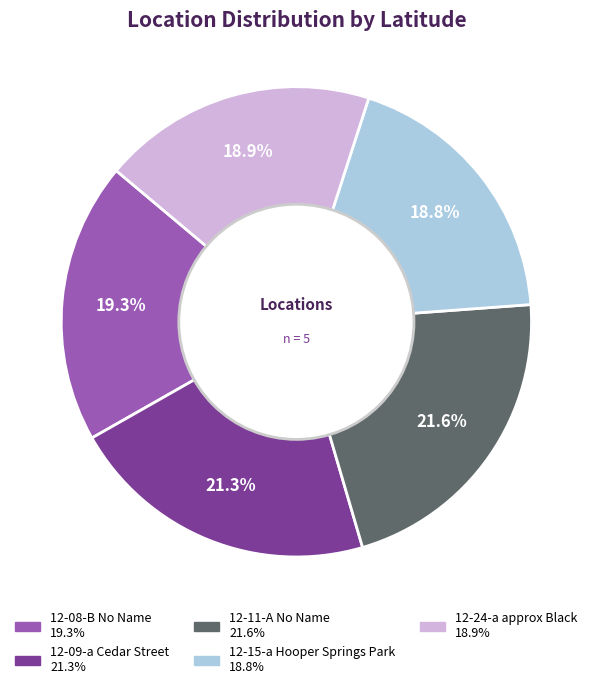

Is it true that 12-08-B No Name is 10% of the pie?

False